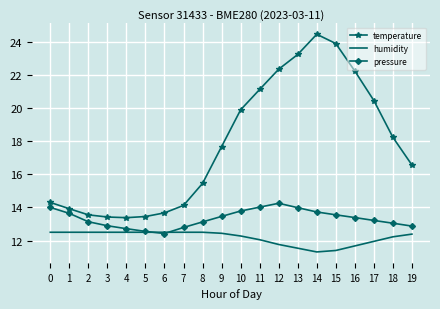

Which series has the largest total across all categories?

temperature